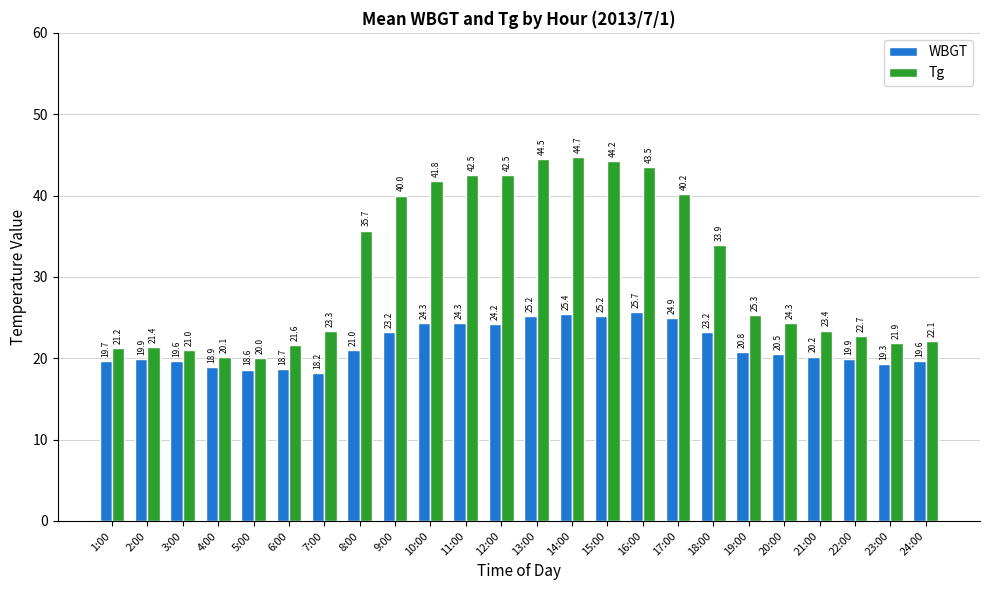

What are all the series names shown in the legend?

WBGT, Tg